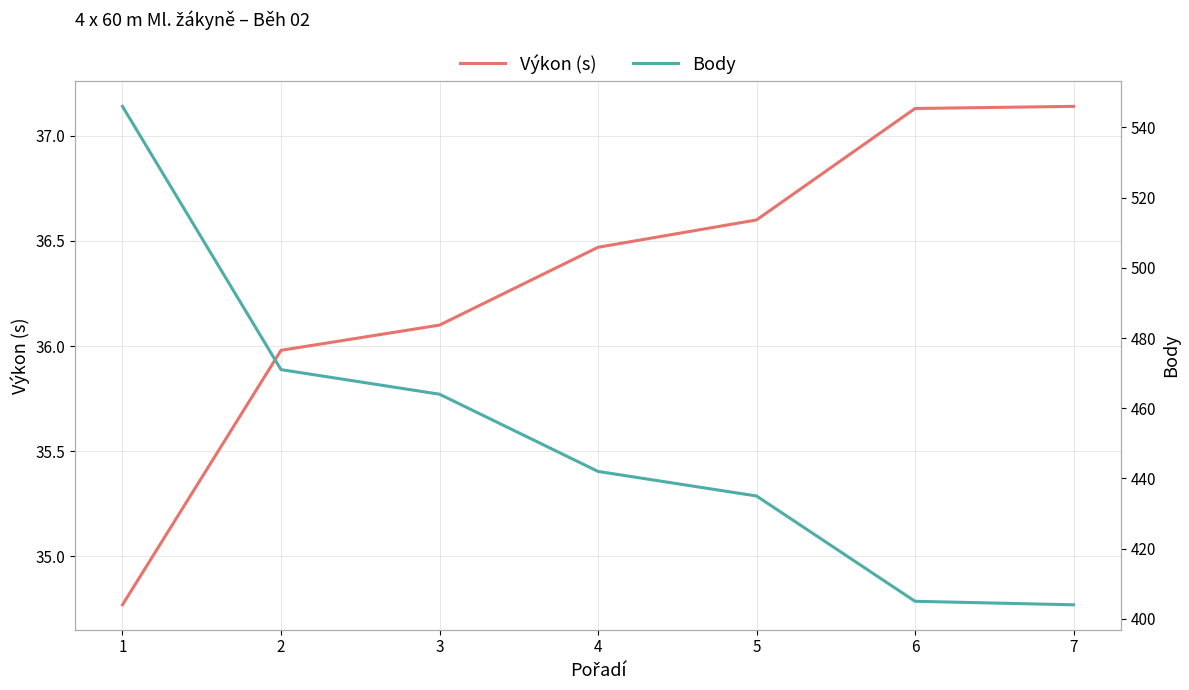

The value of Výkon (s) at 5 is 36.6. True or false?

True